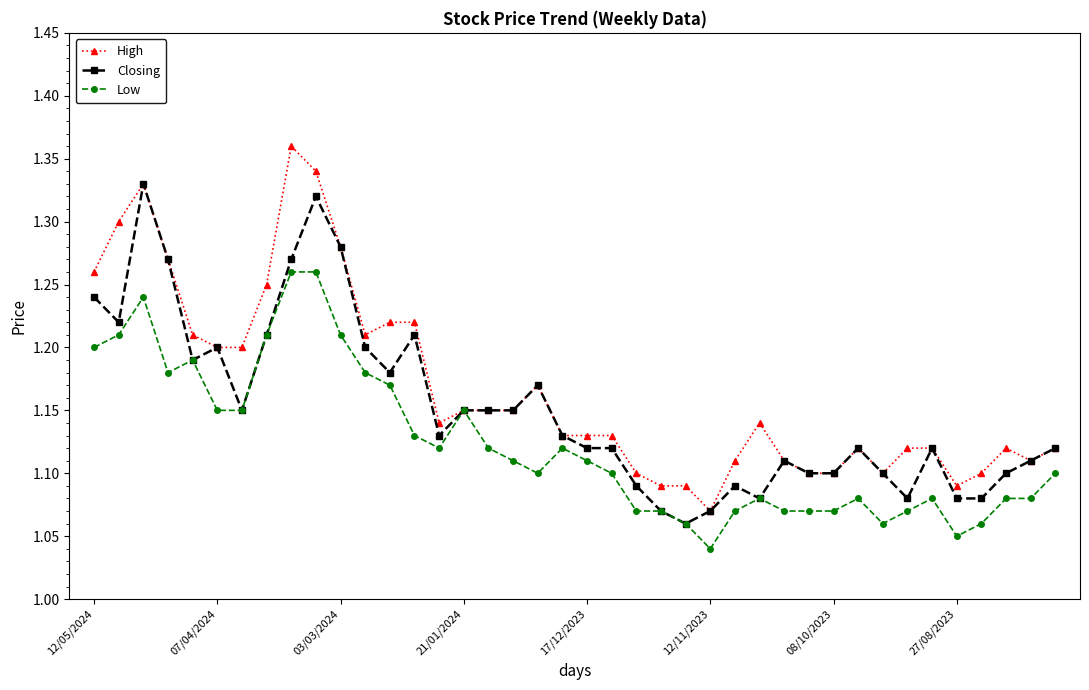

Which series has the largest total across all categories?

High